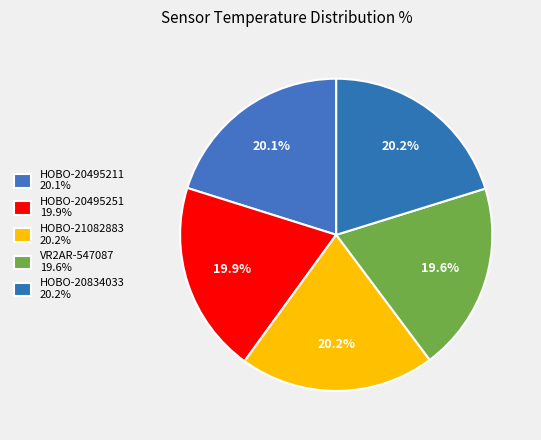

How many slices are in this pie chart?

5